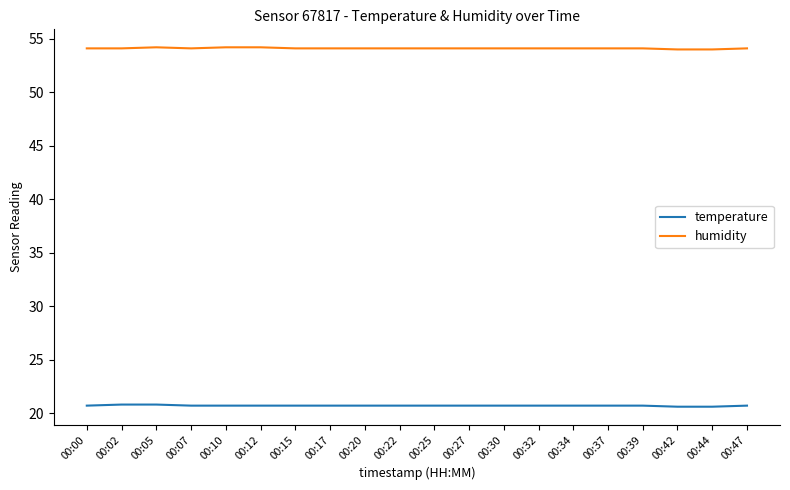

Rank the series at 00:10 from lowest to highest value.

temperature, humidity